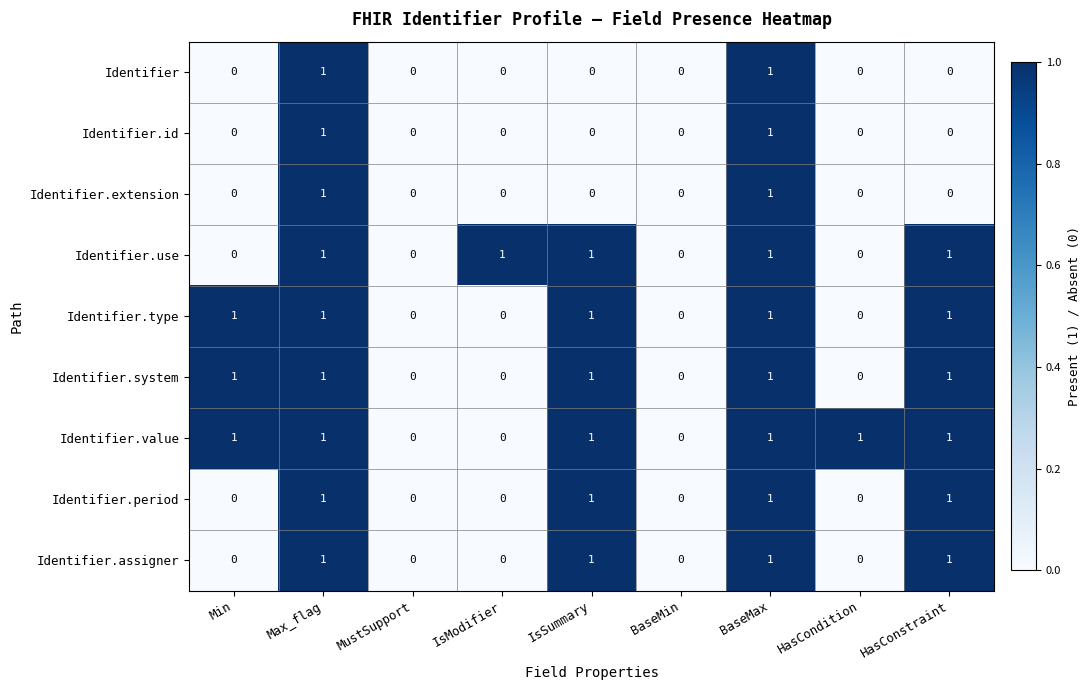

True or false: Identifier.value has a value of 1 at MustSupport.

False